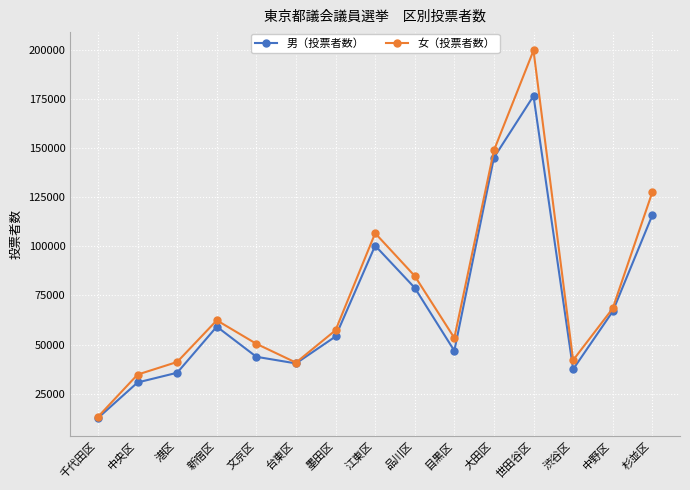

At which category does the chart reach its peak across all series?

世田谷区